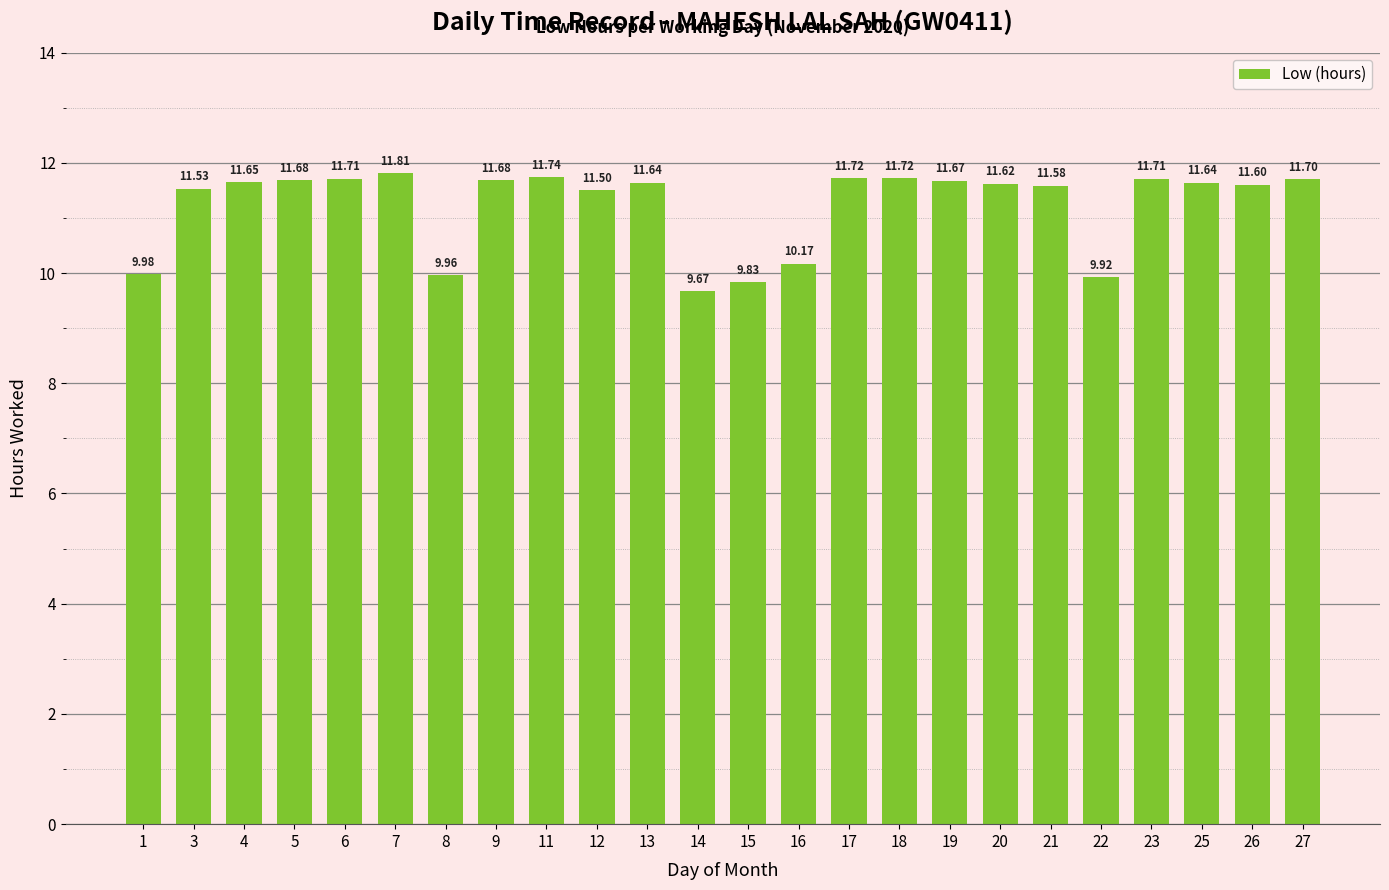

What is the value of the 22nd bar from the left?

11.6